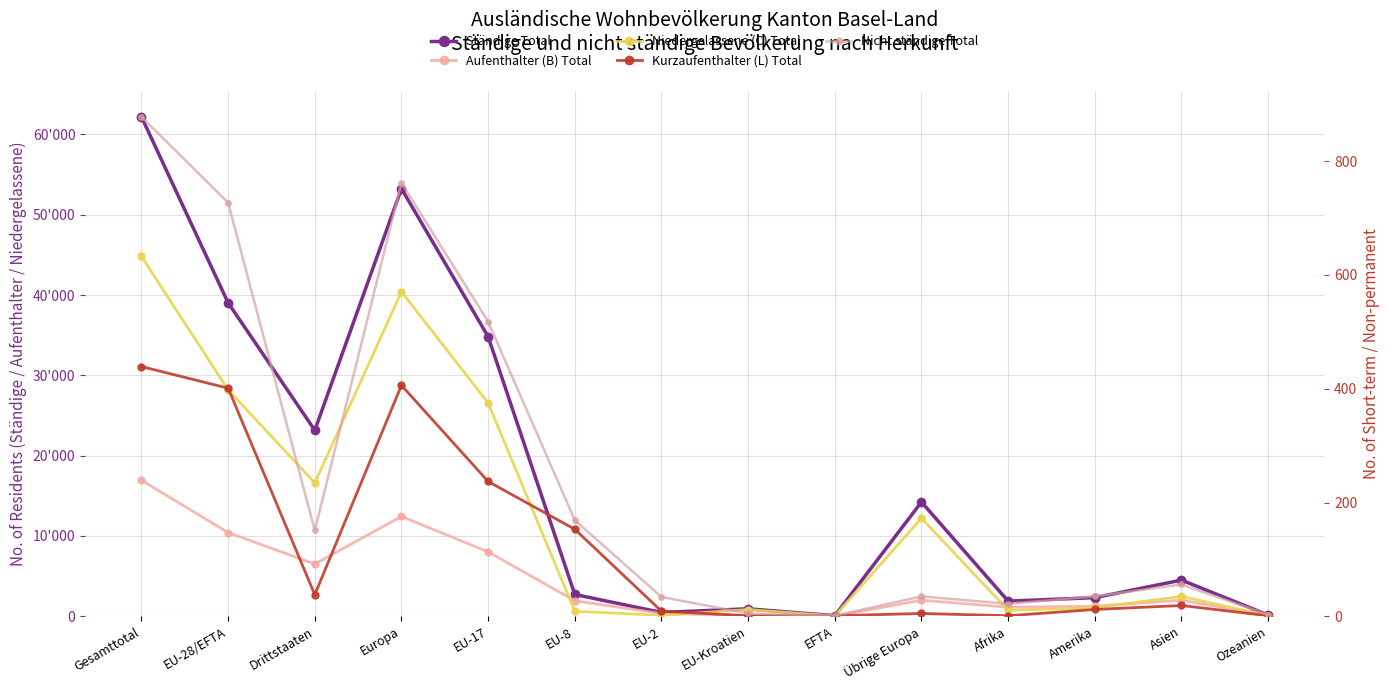

What are all the series names shown in the legend?

Ständige Total, Aufenthalter (B) Total, Niedergelassene (C) Total, Kurzaufenthalter (L) Total, Nicht ständige Total